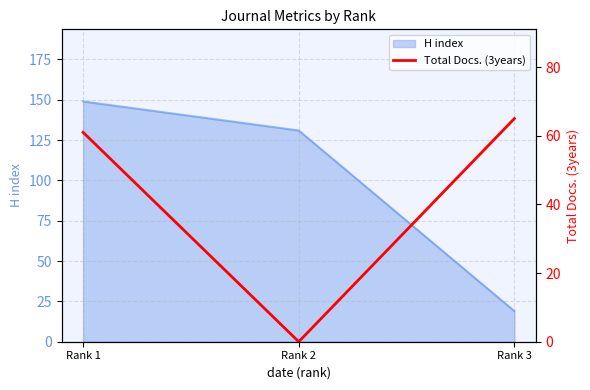

List the labels in order of H index value, largest first.

Rank 1, Rank 2, Rank 3